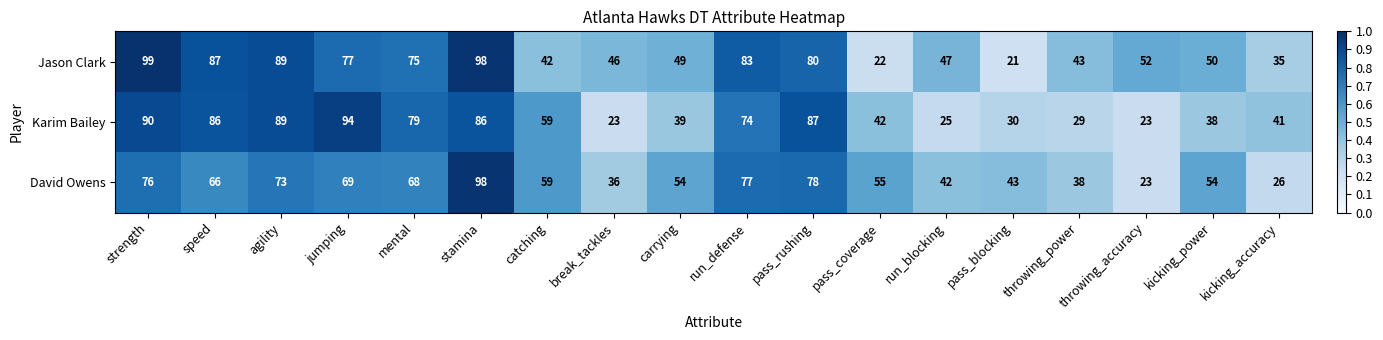

What is the average value of the Jason Clark series?

61